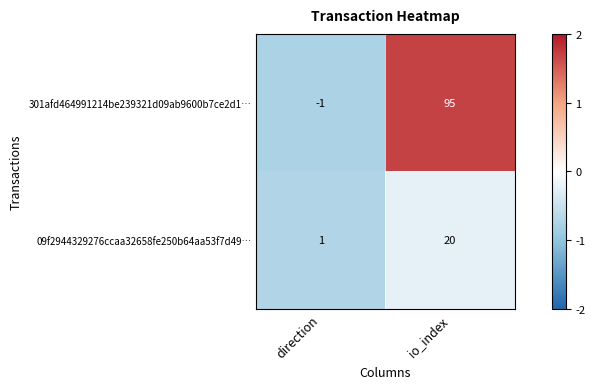

At io_index, list the series in order from smallest to largest.

09f2944329276ccaa32658fe250b64aa53f7d49…, 301afd464991214be239321d09ab9600b7ce2d1…